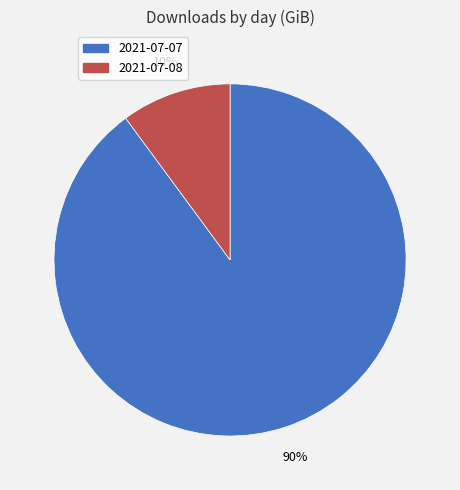

How many segments does this pie chart have?

2